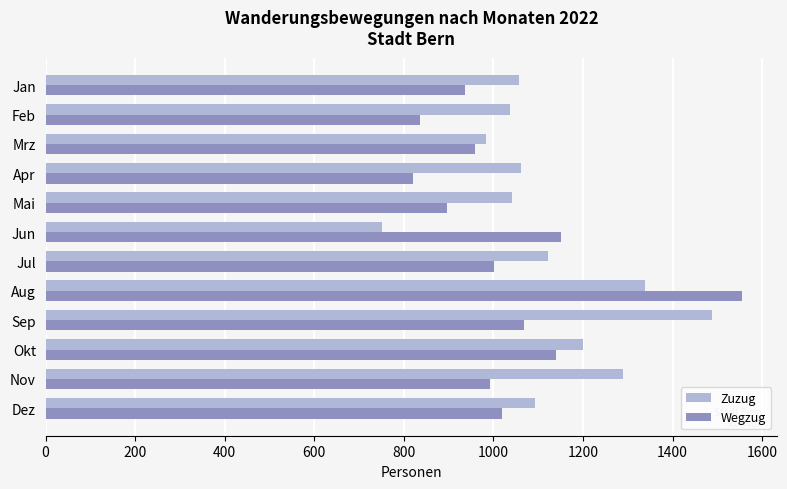

What are all the series names shown in the legend?

Zuzug, Wegzug